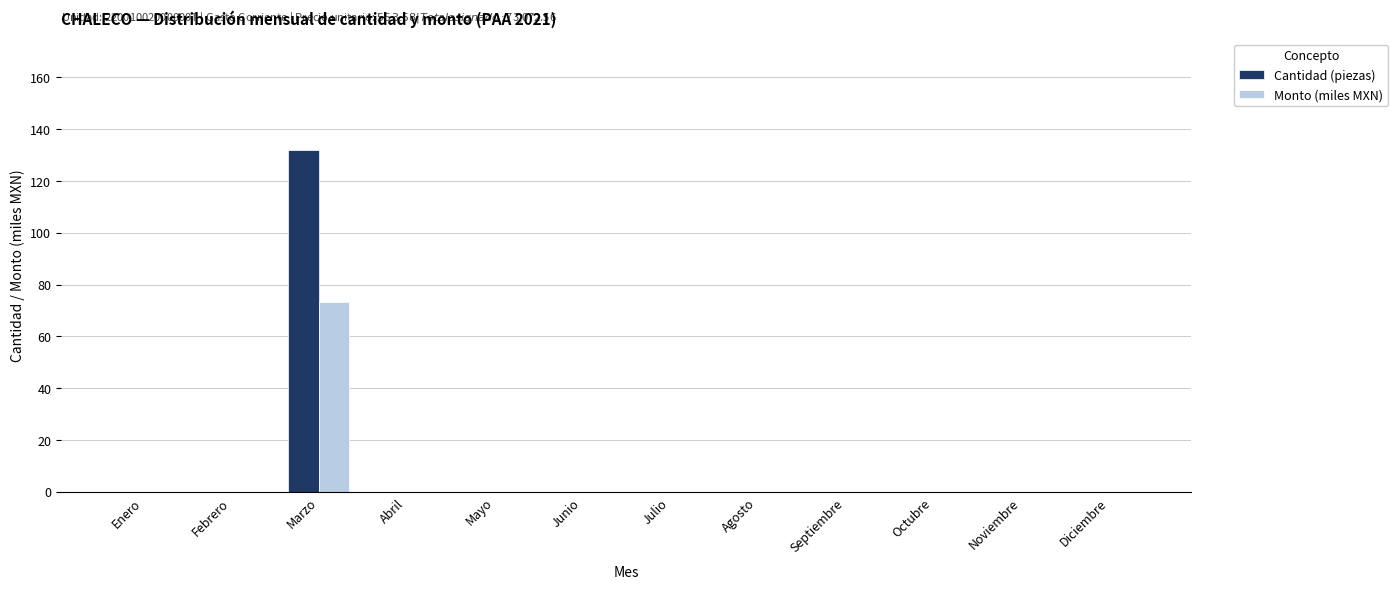

Reading left to right, what are all the values shown in this chart?

Cantidad (piezas): Enero=0.0	Febrero=0.0	Marzo=132.0	Abril=0.0	Mayo=0.0	Junio=0.0	Julio=0.0	Agosto=0.0	Septiembre=0.0	Octubre=0.0	Noviembre=0.0	Diciembre=0.0
Monto (miles MXN): Enero=0.0	Febrero=0.0	Marzo=73.1	Abril=0.0	Mayo=0.0	Junio=0.0	Julio=0.0	Agosto=0.0	Septiembre=0.0	Octubre=0.0	Noviembre=0.0	Diciembre=0.0